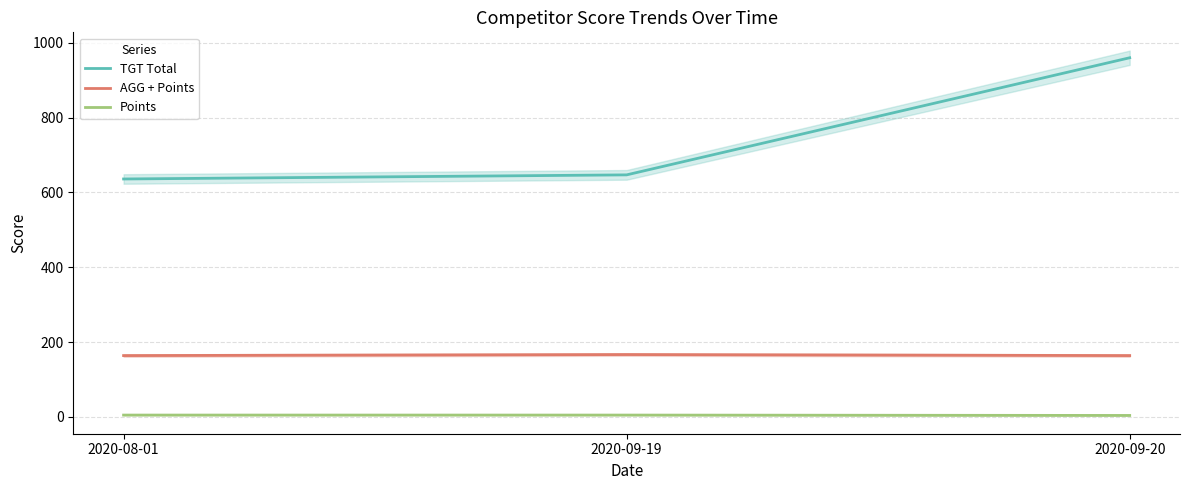

What is the label of the 3rd point from the right?

2020-08-01